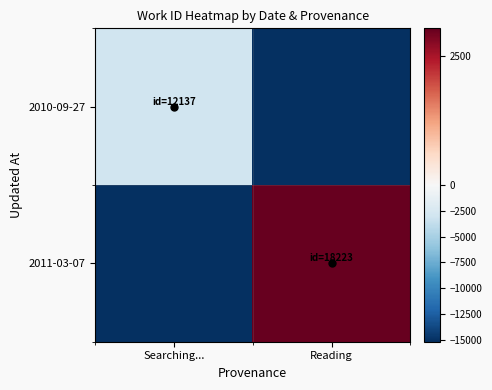

What is the spread (max minus min) of values at Searching...?

12137